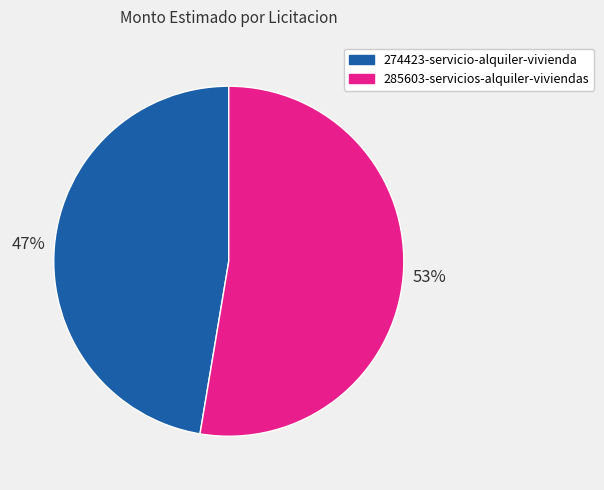

To the nearest percent, what is the average slice percentage?

50%